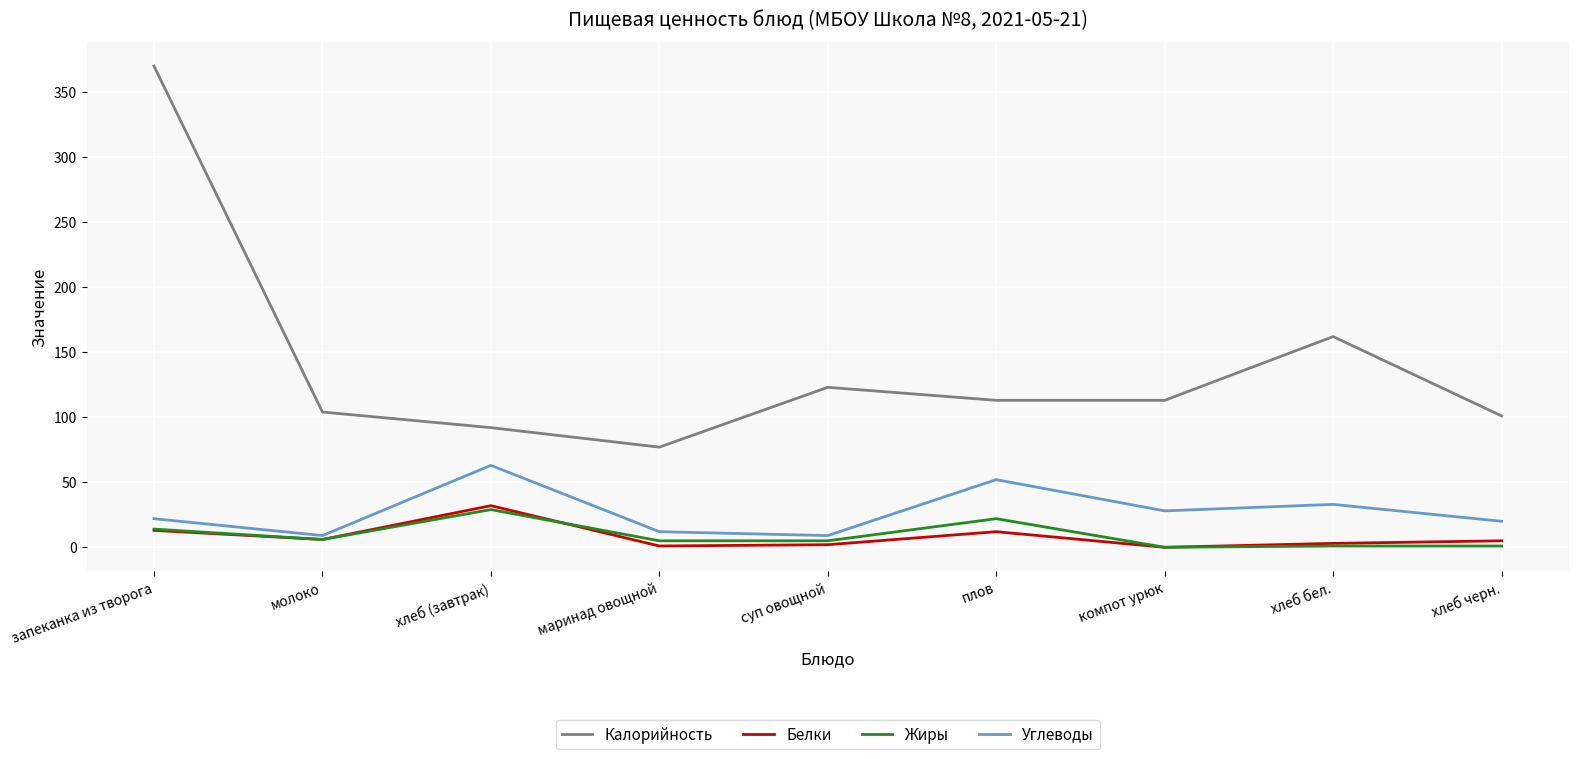

What is the maximum value for Калорийность?

370